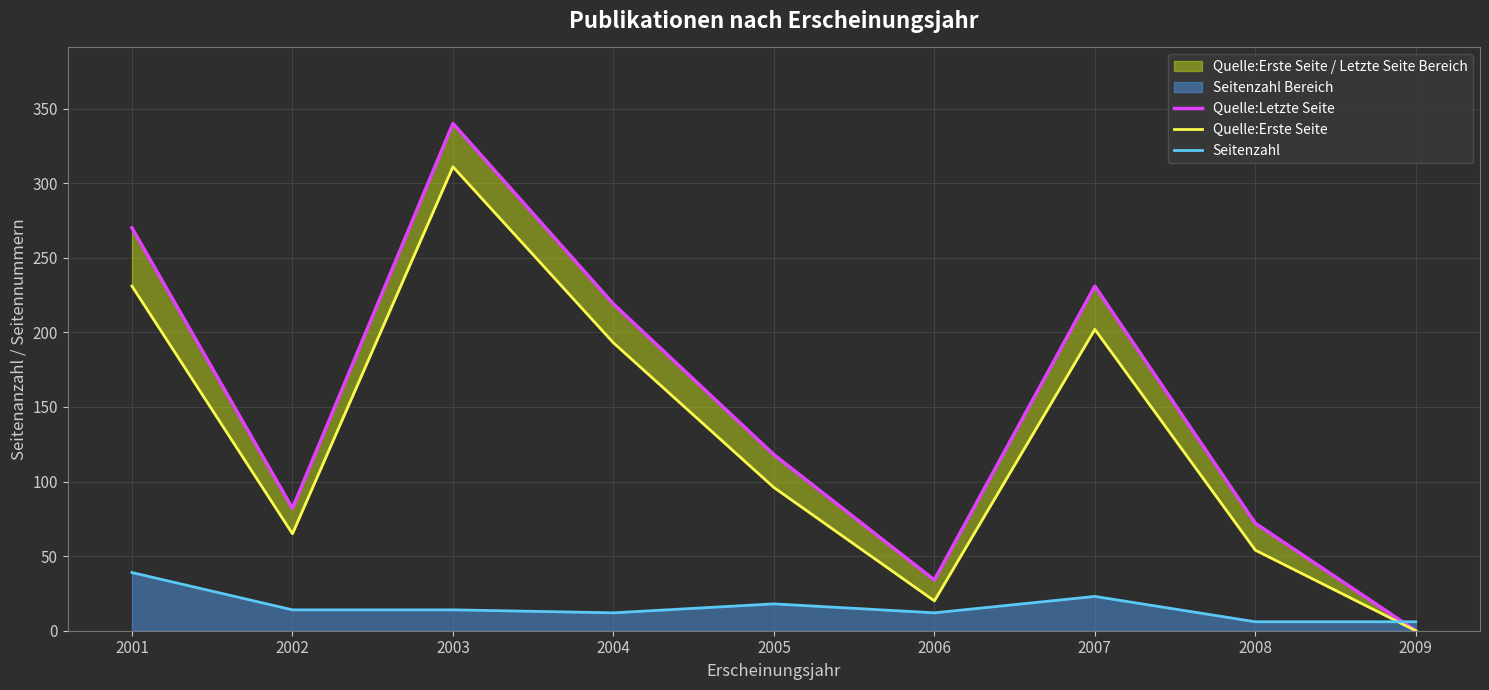

Between 2001 and 2005, which series saw the biggest shift?

Quelle:Letzte Seite